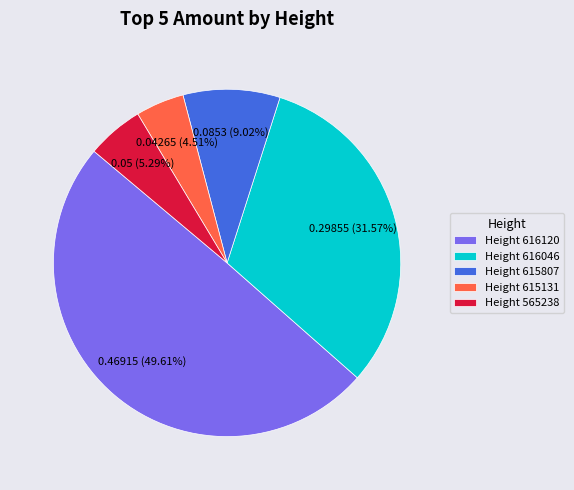

Between Height 615131 and Height 615807, which is larger?

Height 615807